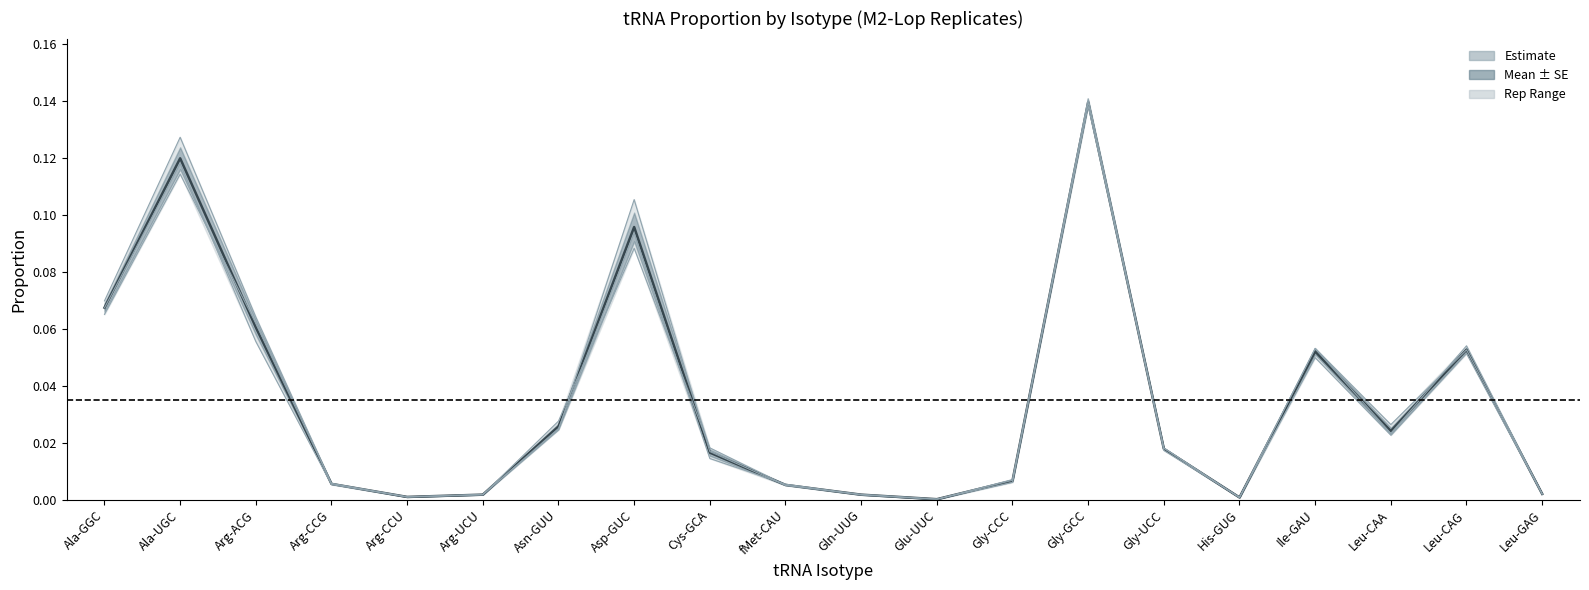

What is the value of the rep1 point at the 14th from the left?

0.1